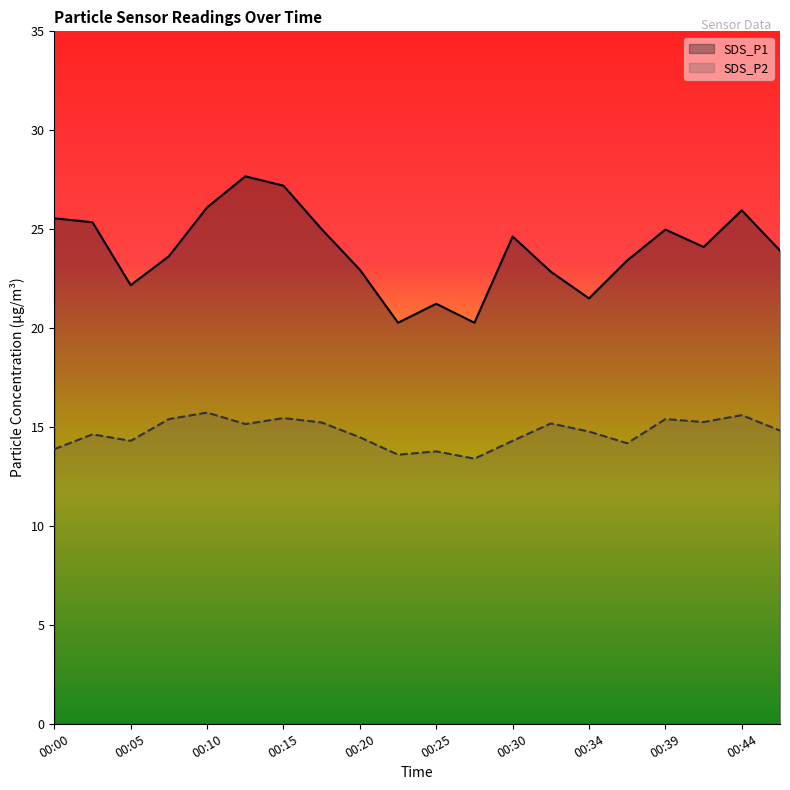

Is it true that SDS_P1 equals 27.7 at 00:12?

True